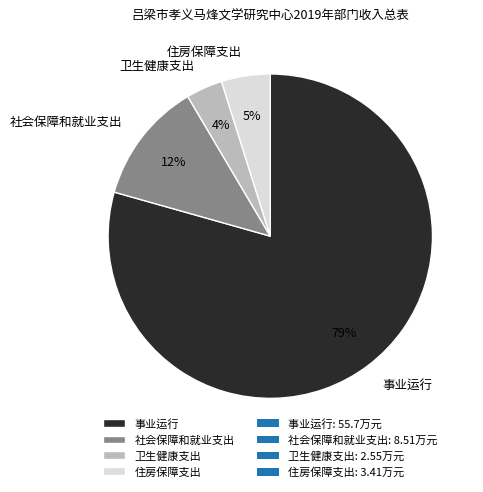

To the nearest percent, what percentage of the pie is 住房保障支出?

5%